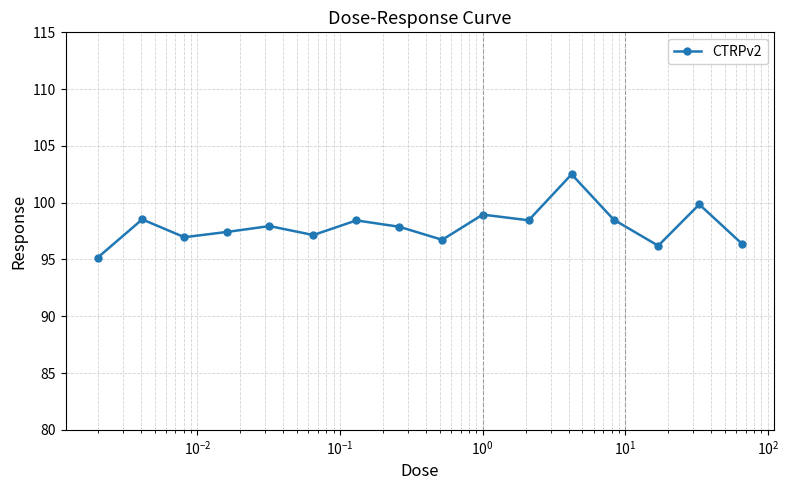

What is the value of the 9th point from the left?

96.7